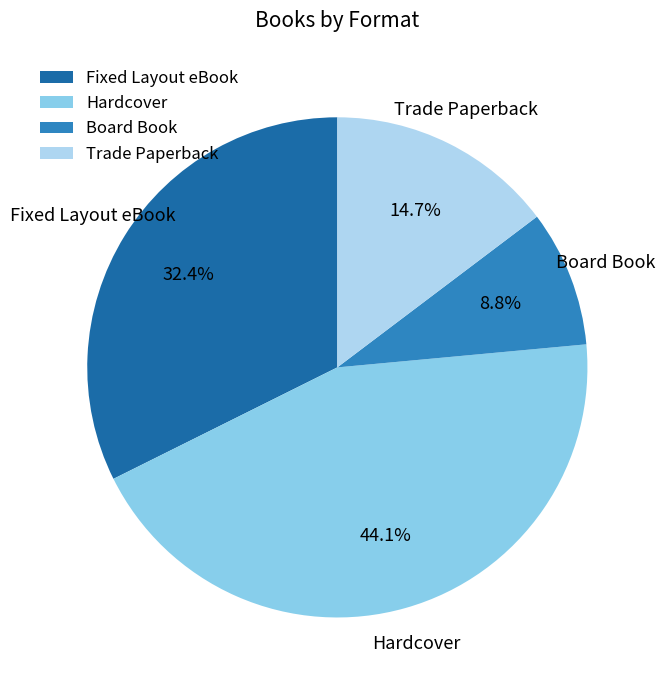

Is there a majority slice in this chart?

No